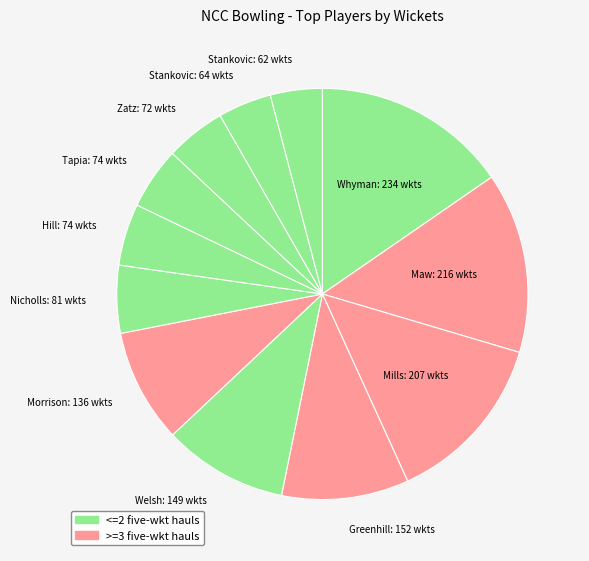

How many segments does this pie chart have?

12